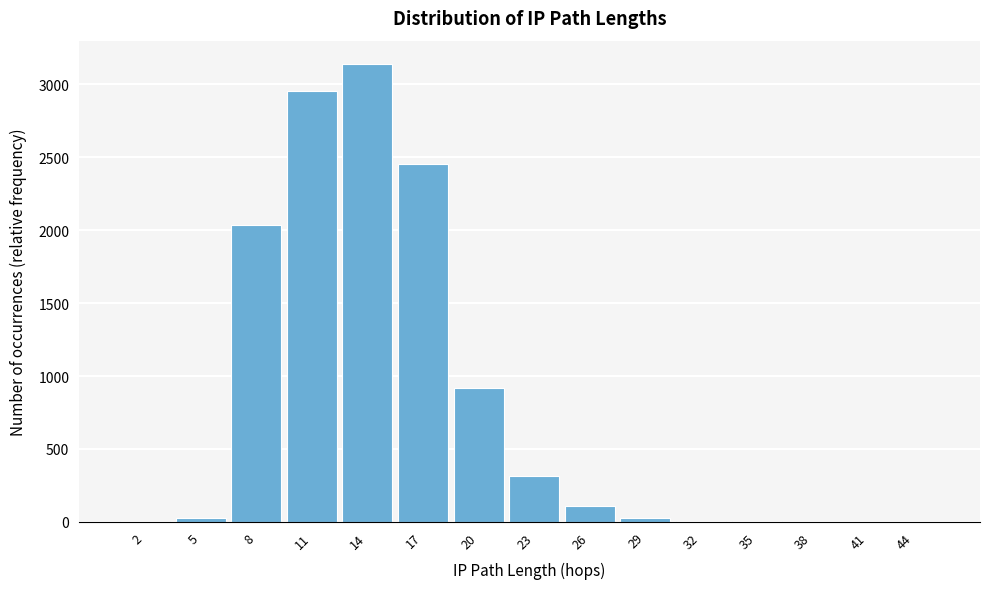

What is the sum of all values?

12000.0